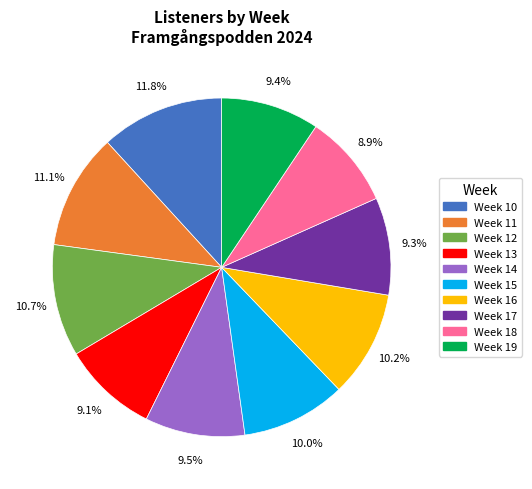

Which slice is the largest?

Week 10